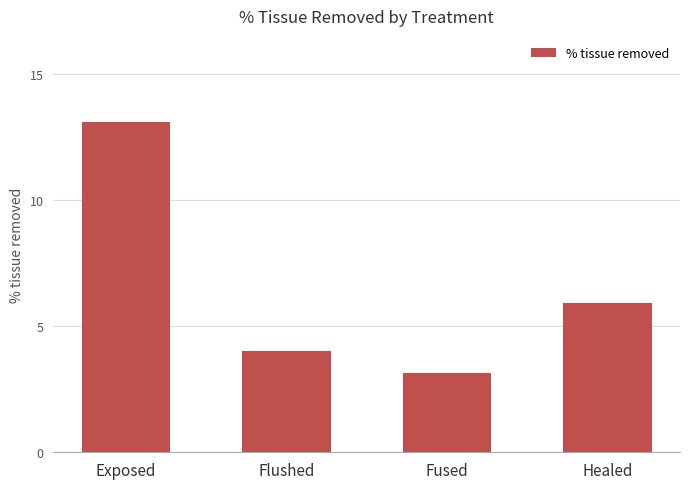

Which label corresponds to the smallest value in the chart?

Fused